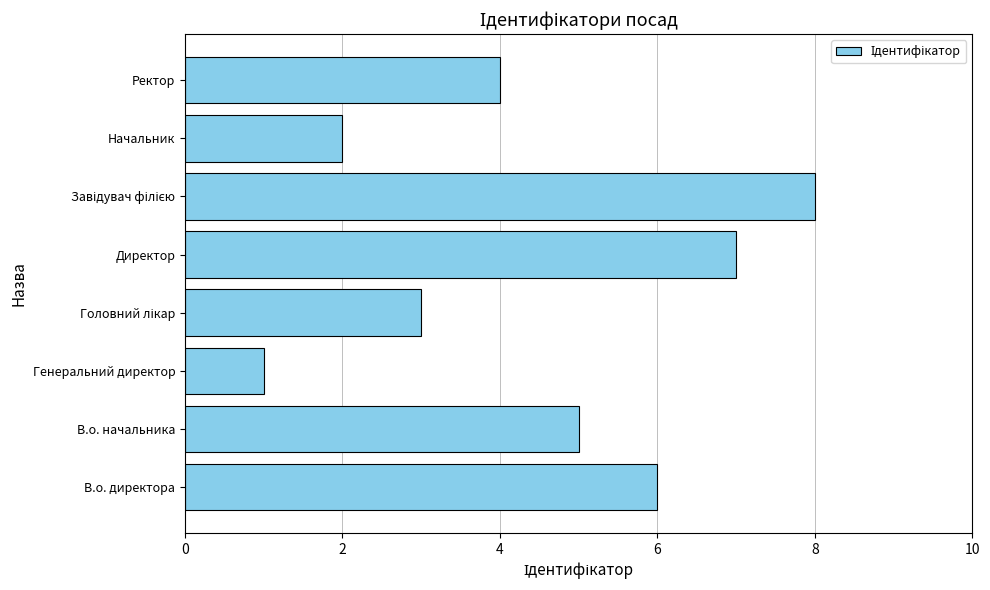

What is the sum of all values?

36